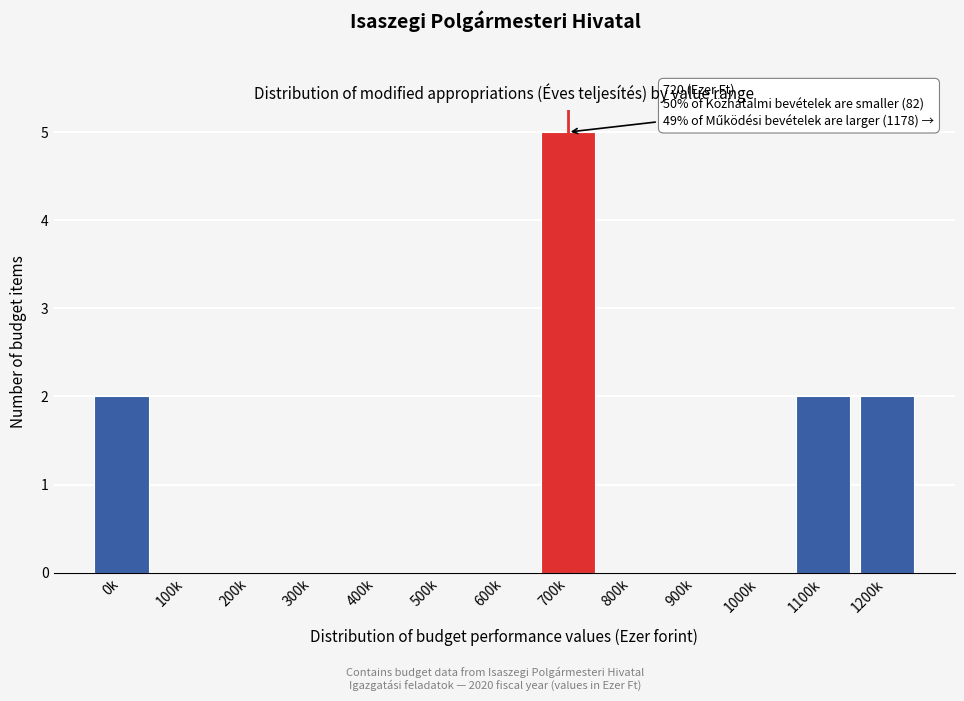

Reading left to right, what are all the values shown in this chart?

0k=2	100k=0	200k=0	300k=0	400k=0	500k=0	600k=0	700k=5	800k=0	900k=0	1000k=0	1100k=2	1200k=2